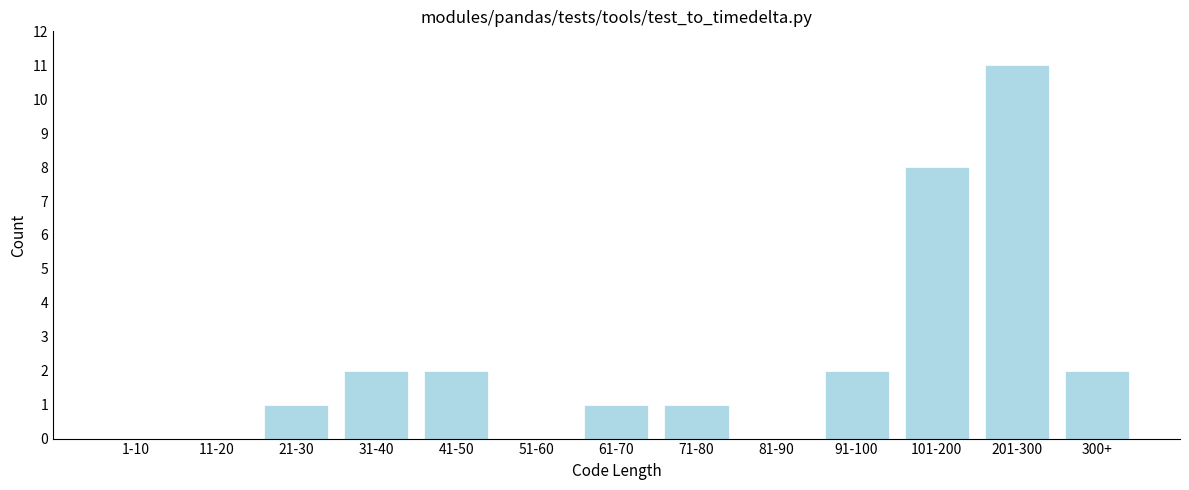

Reading left to right, transcribe all the data shown in this chart.

1-10=0	11-20=0	21-30=1	31-40=2	41-50=2	51-60=0	61-70=1	71-80=1	81-90=0	91-100=2	101-200=8	201-300=11	300+=2